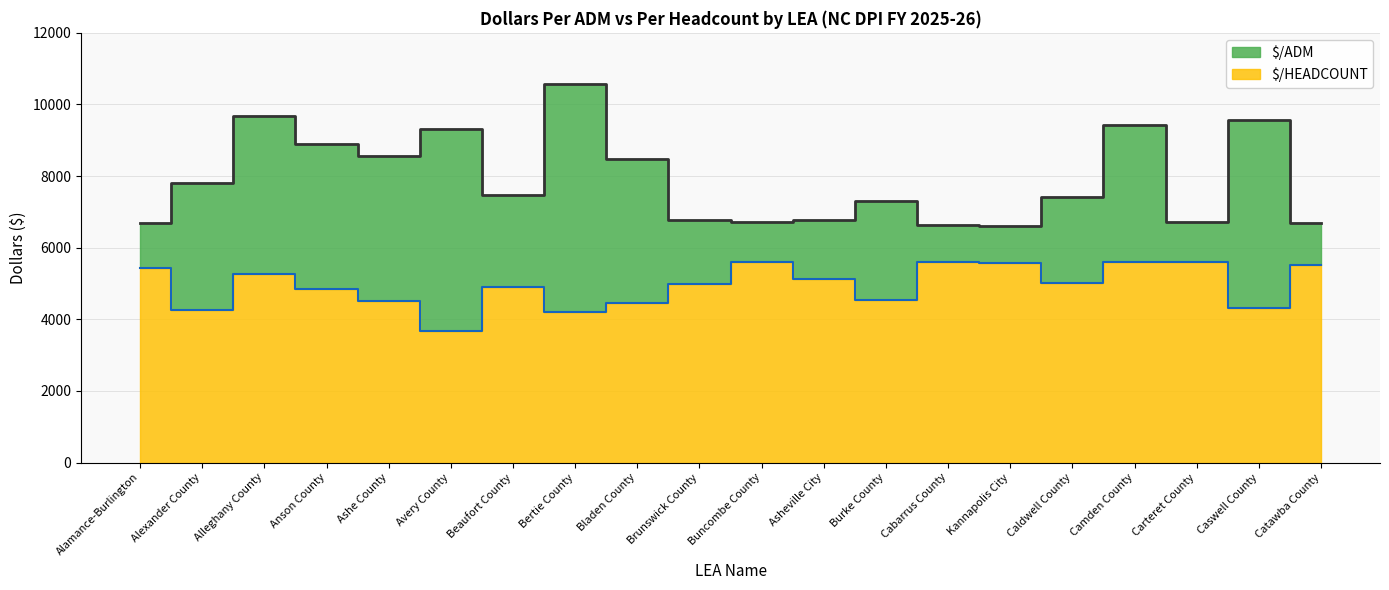

What is the total value across all series at Alleghany County?

14962.8